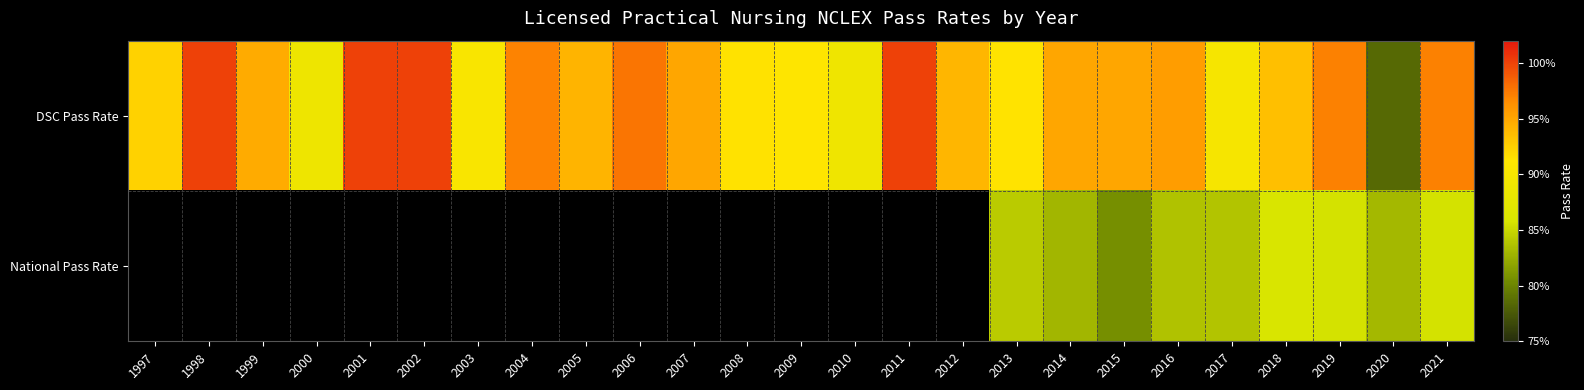

Which series has the widest spread of values?

DSC Pass Rate